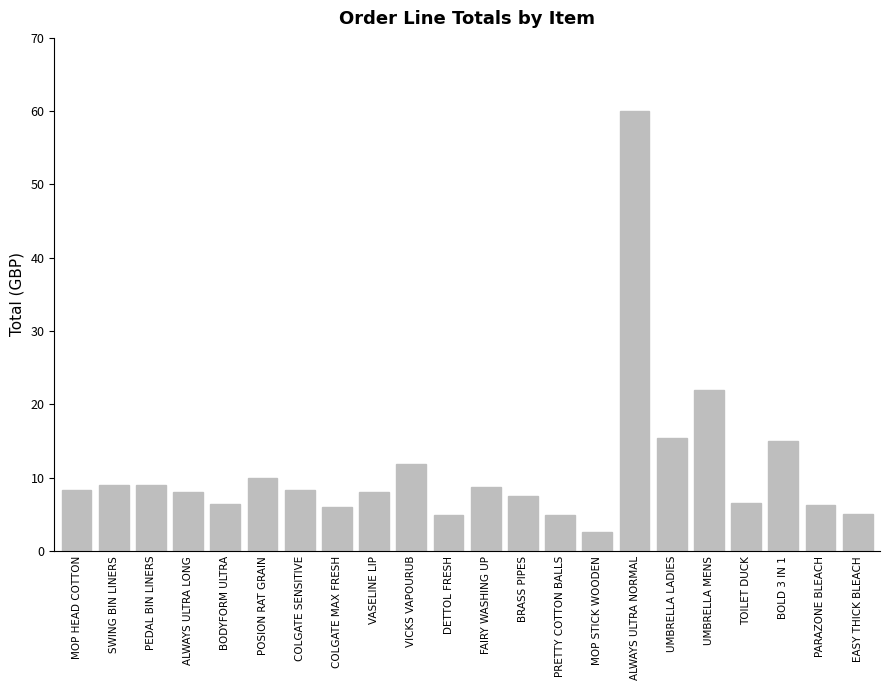

How many distinct data groups are displayed?

1